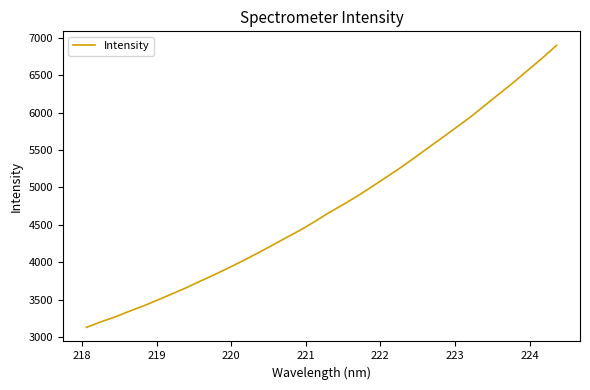

What is the smallest value displayed?

3127.6